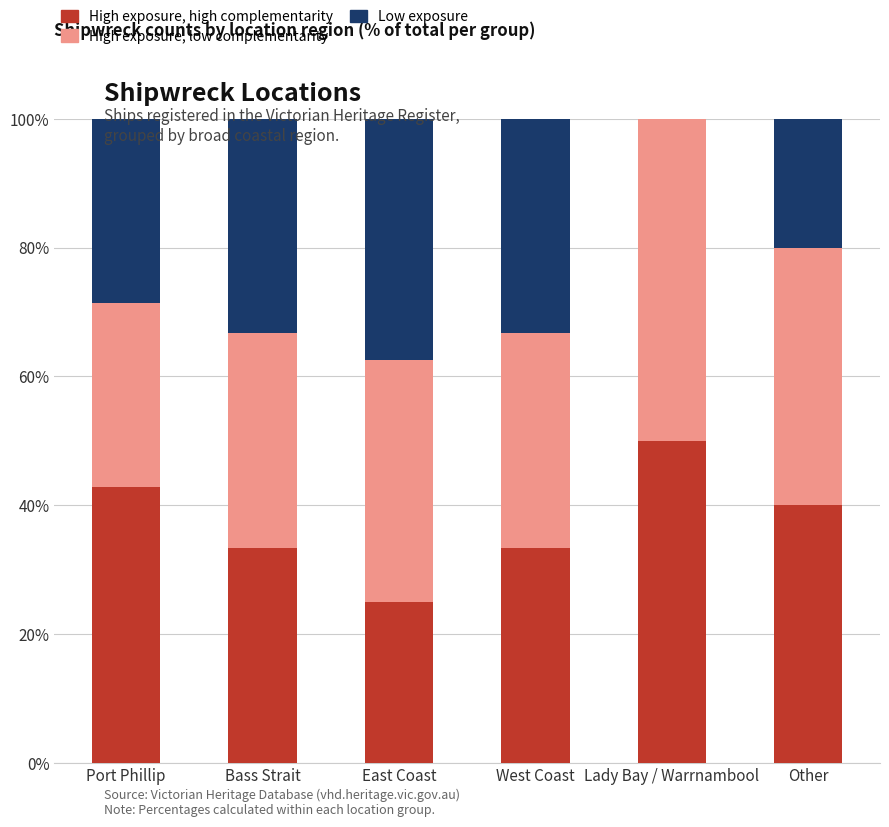

What is the approximate value of High exposure, high complementarity at Bass Strait?

33.3